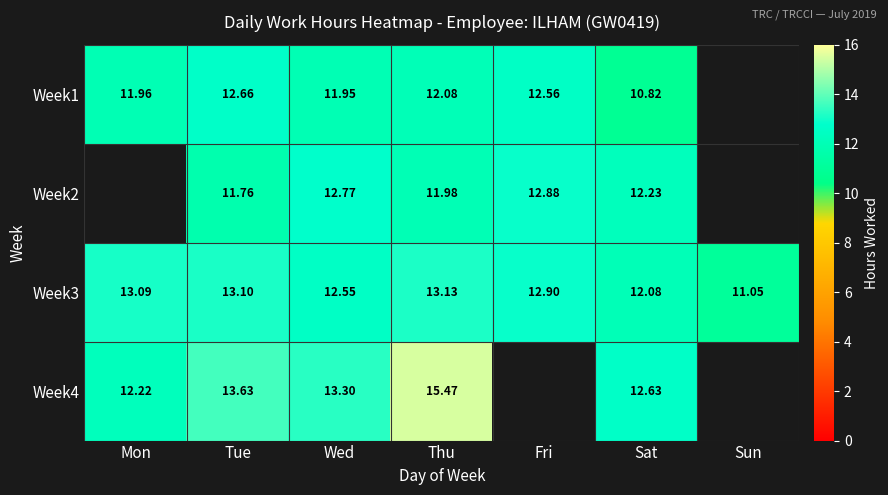

At which label is Week3 closest to 12?

Sat